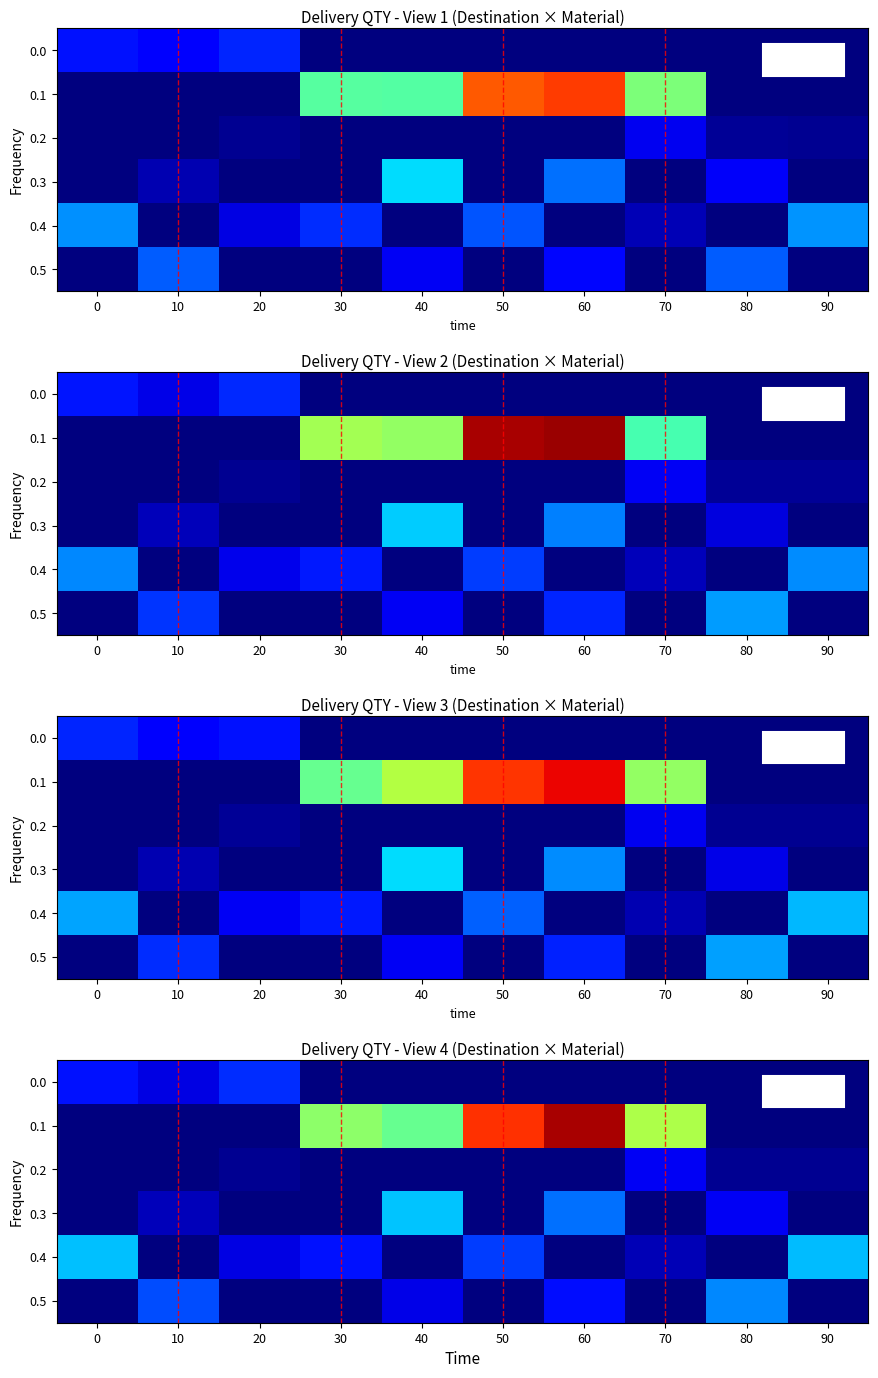

At how many categories does at least one series exceed 24?

8